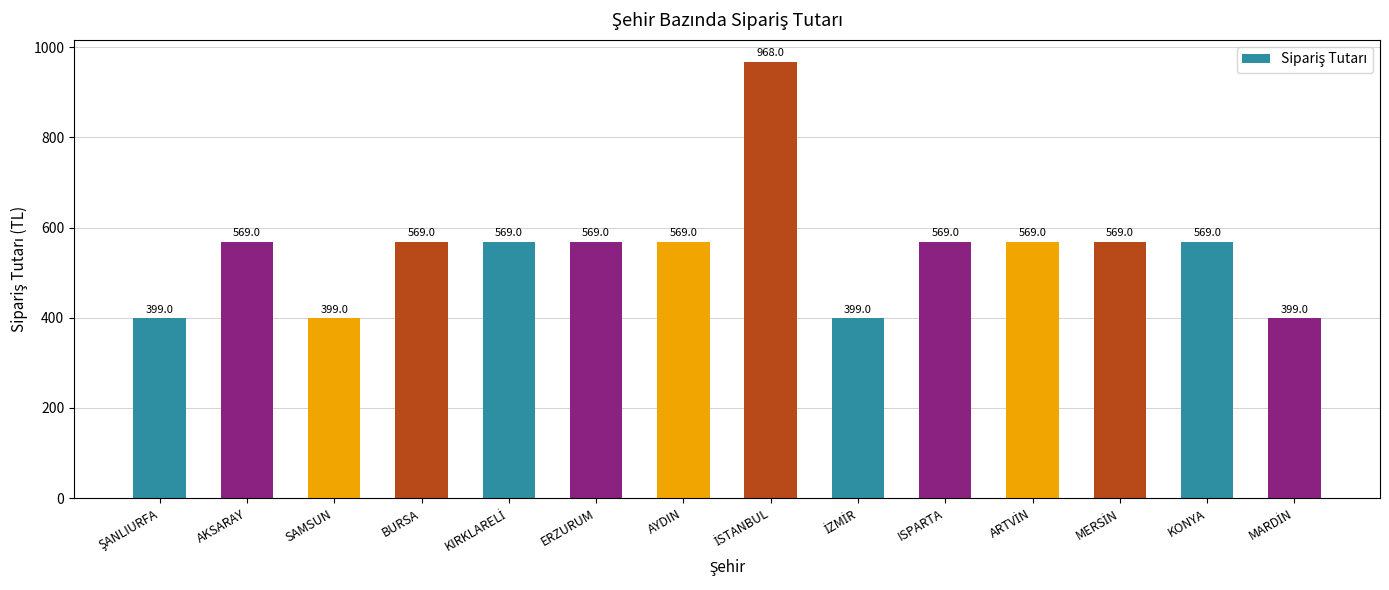

What is the maximum value shown in the chart?

968